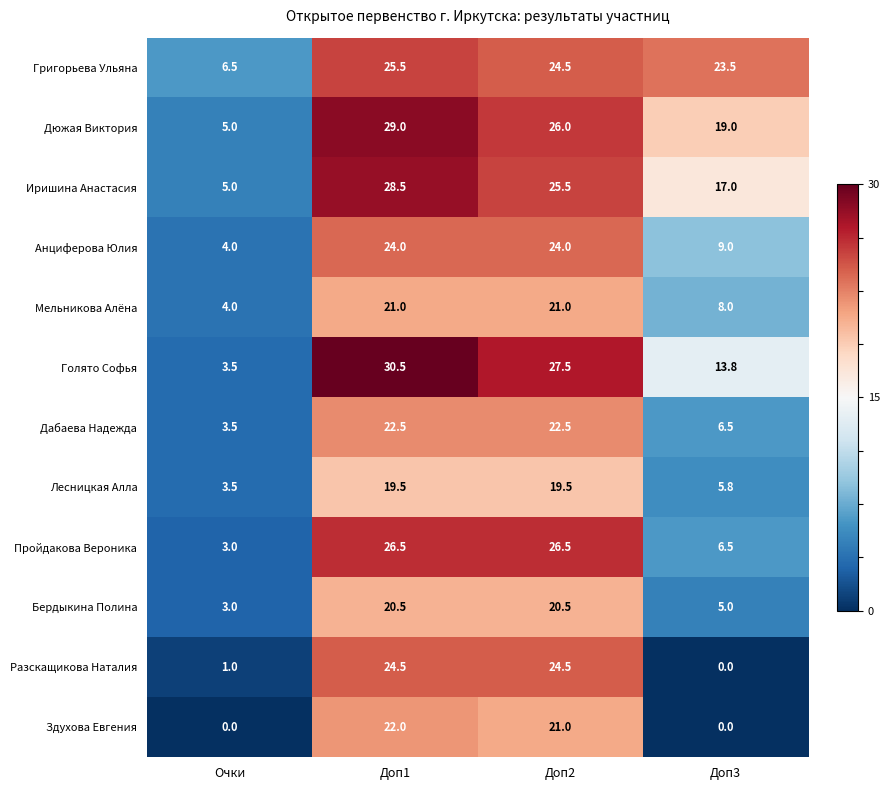

What is the difference between the maximum and minimum values in the Григорьева Ульяна series?

19.0